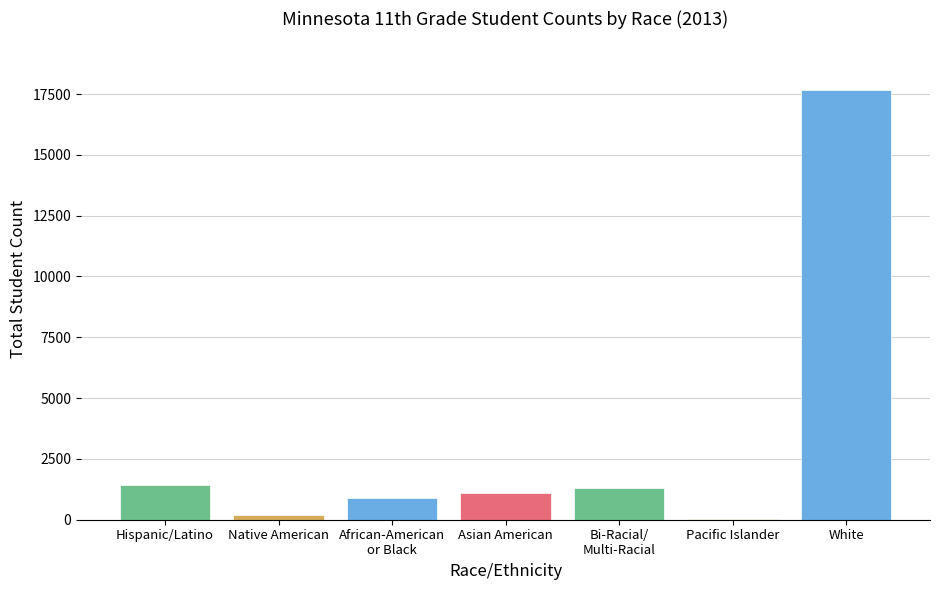

Reading right to left, what are all the values shown in this chart?

17661	50	1285	1088	901	175	1433